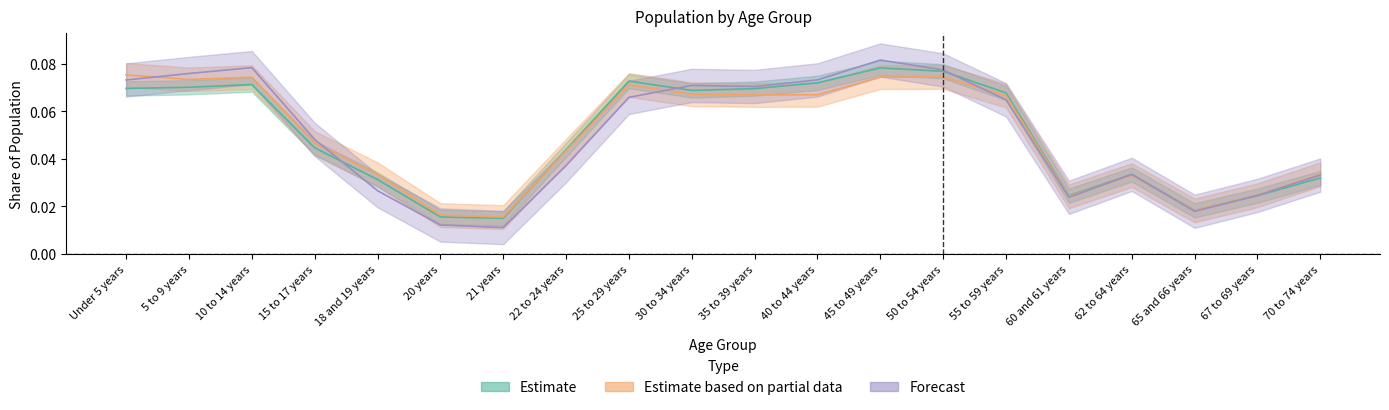

What is the label of the 2nd point from the left?

5 to 9 years